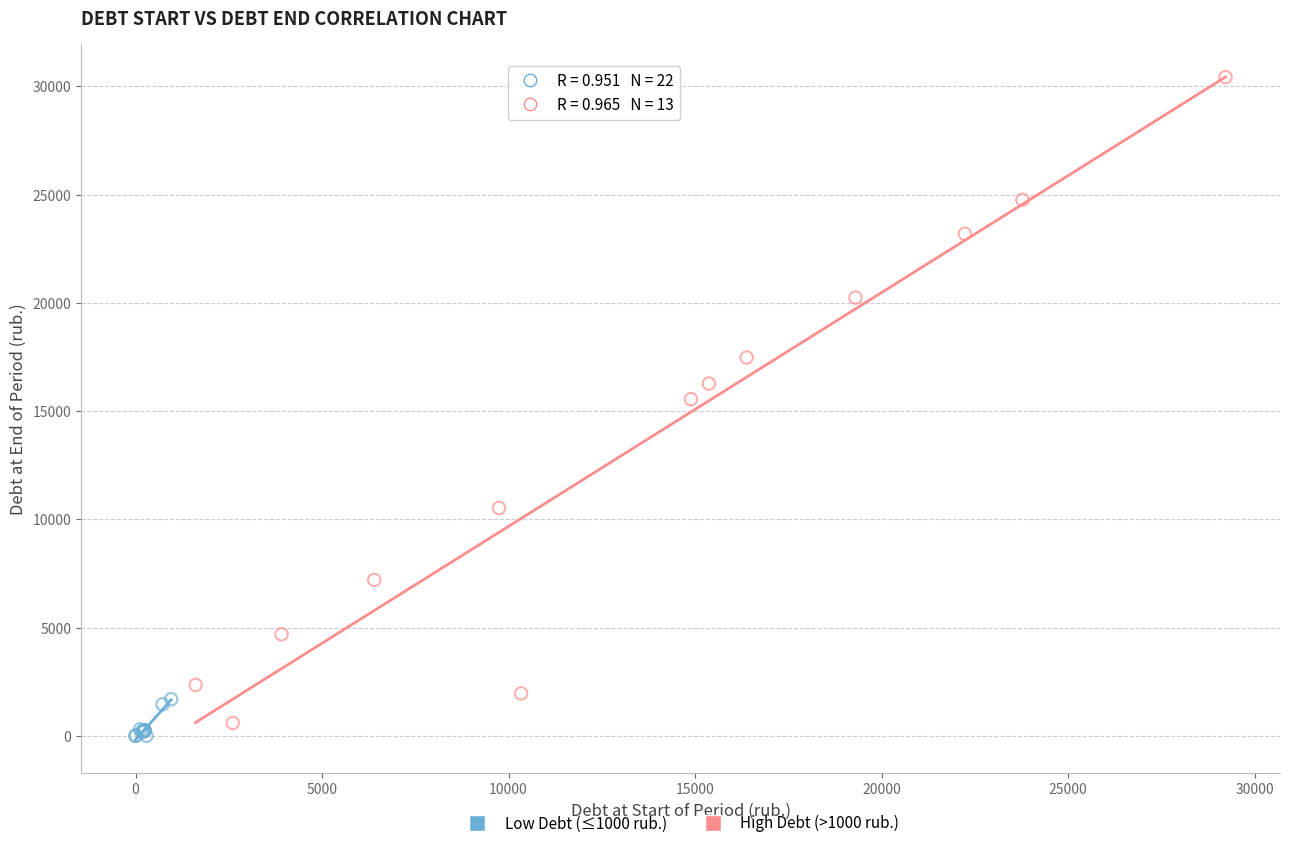

Which series has the widest spread of Y values?

High Debt (>1000 rub.)